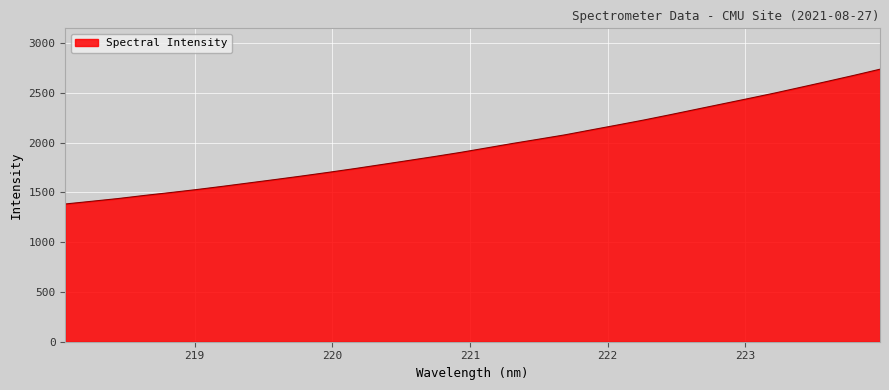

What is the maximum value shown in the chart?

2738.5